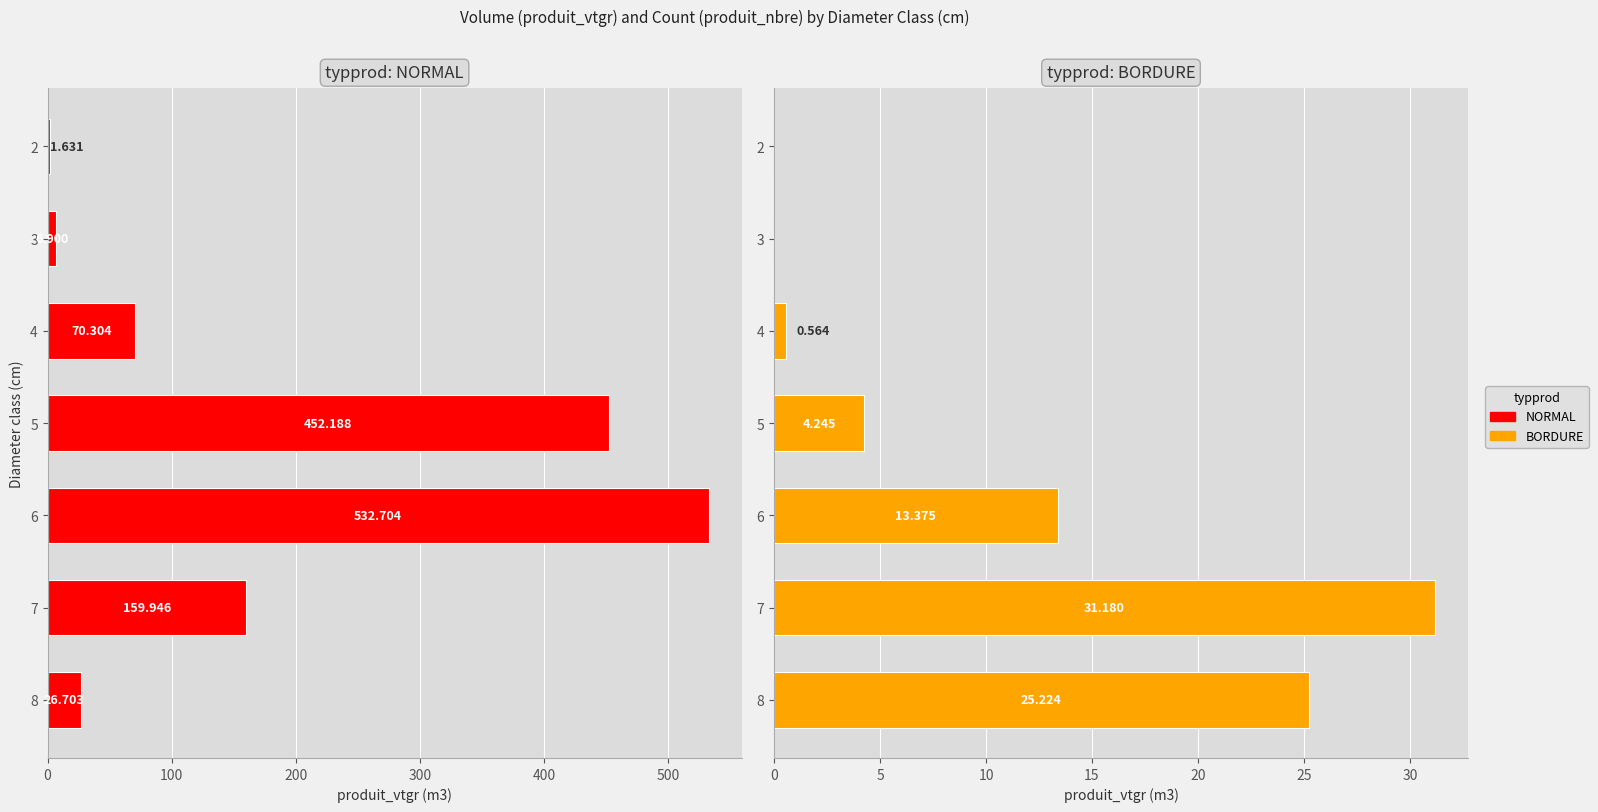

Which series has the widest spread of values?

NORMAL